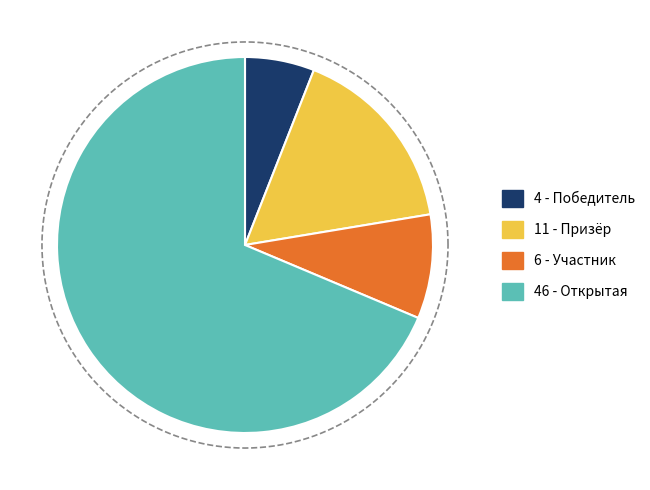

Which category has the biggest portion of the pie?

Открытая